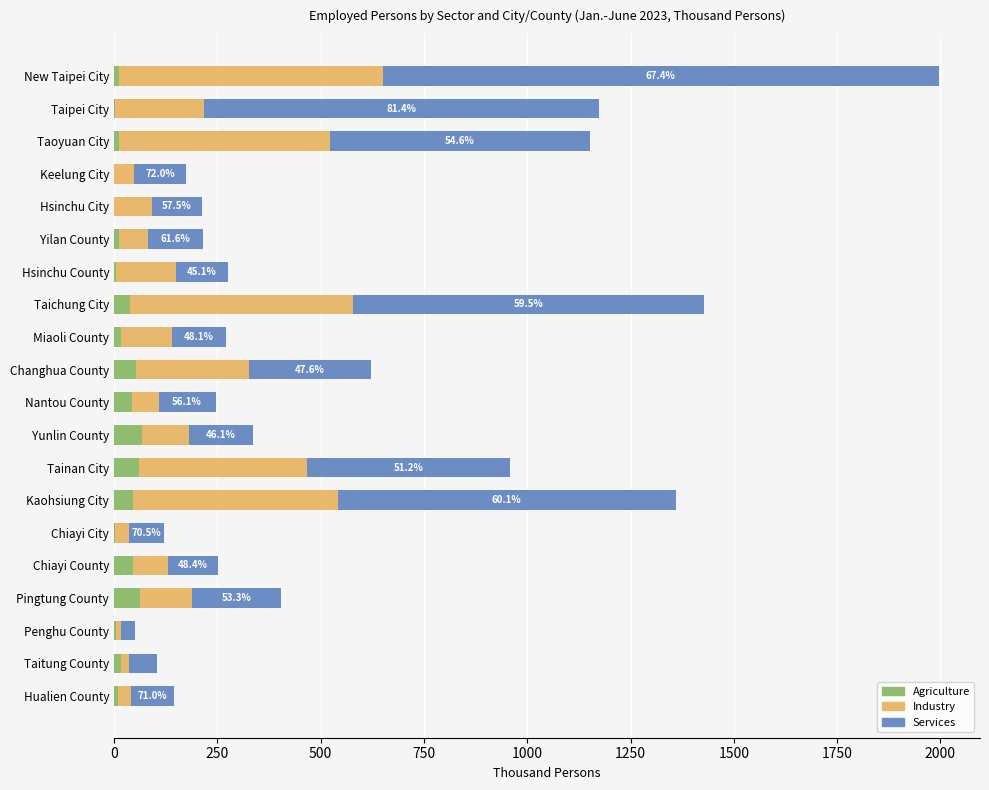

What is the maximum value for Agriculture?

67